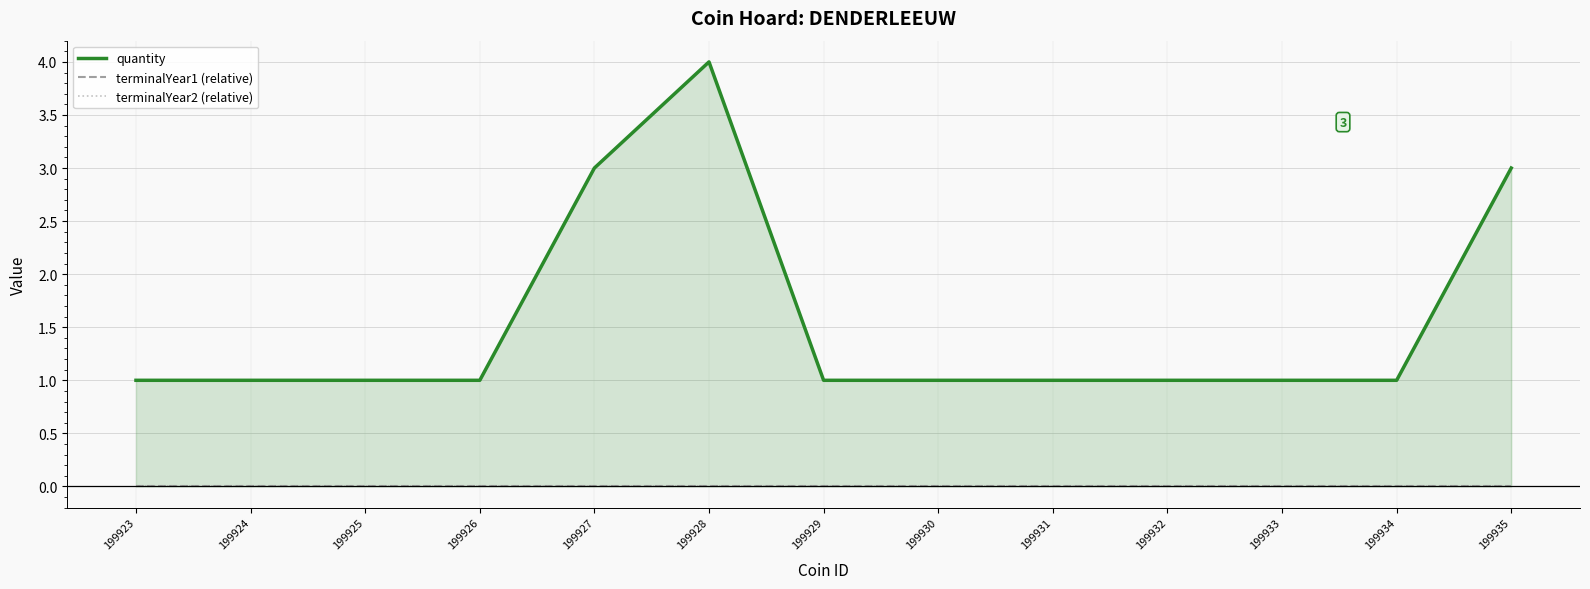

How many lines are shown in the chart?

3